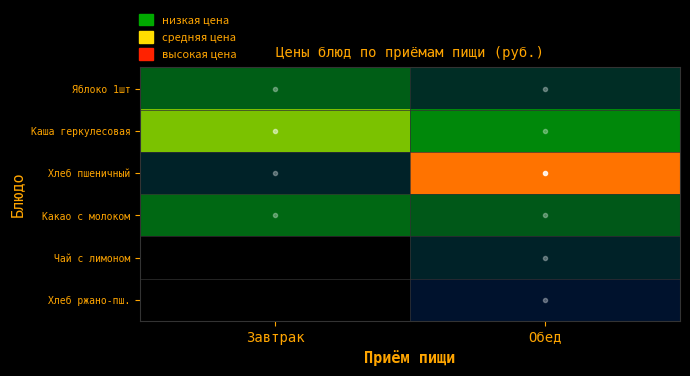

What is the minimum value shown in the chart?

1.3